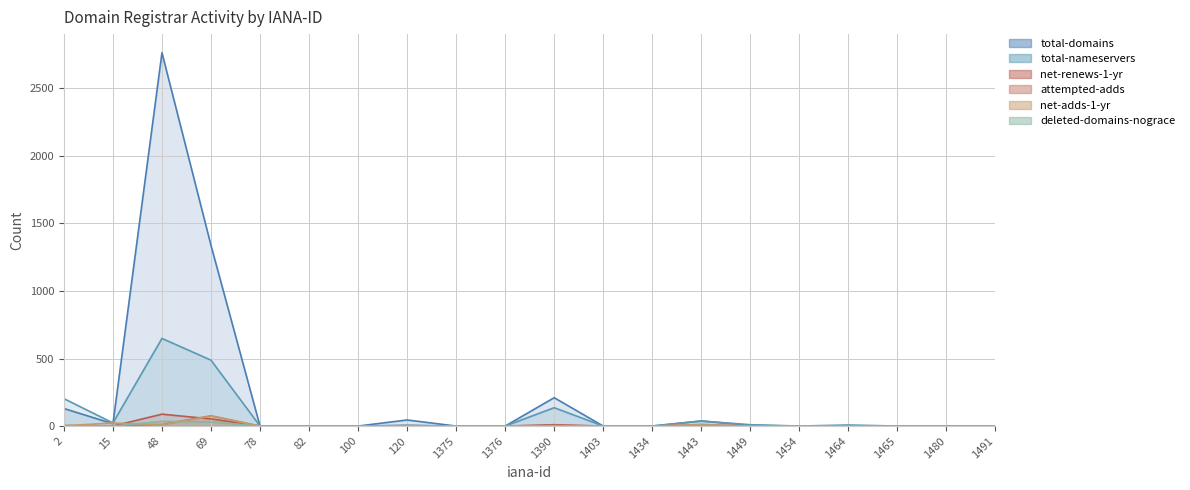

True or false: total-nameservers and deleted-domains-nograce intersect in this chart.

False